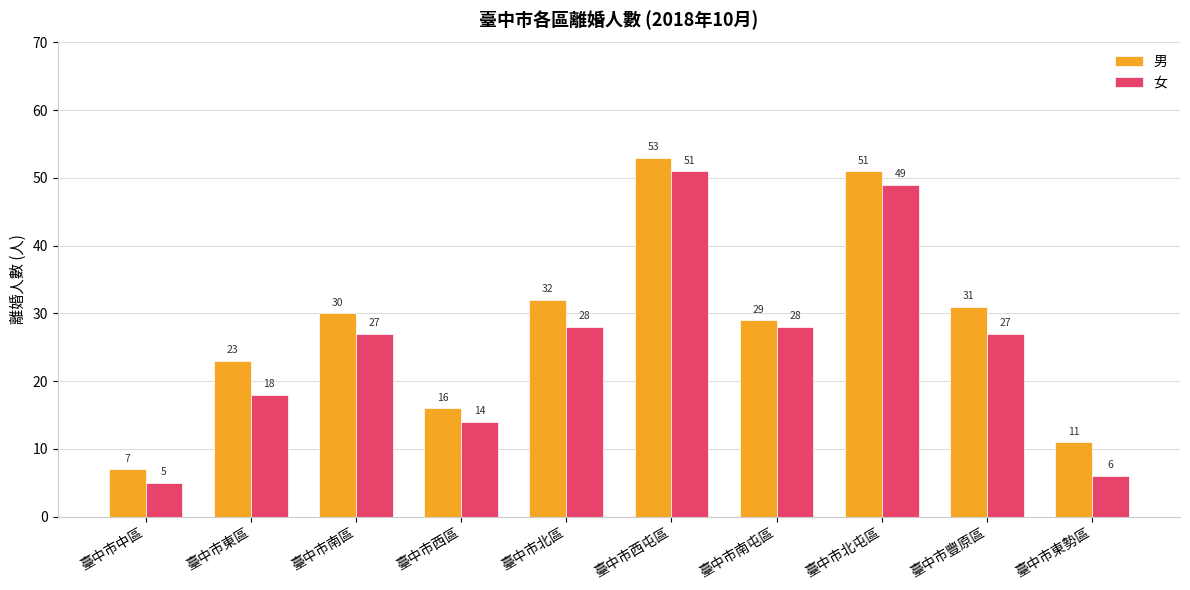

True or false: 女 has a value of 5 at 臺中市中區.

True